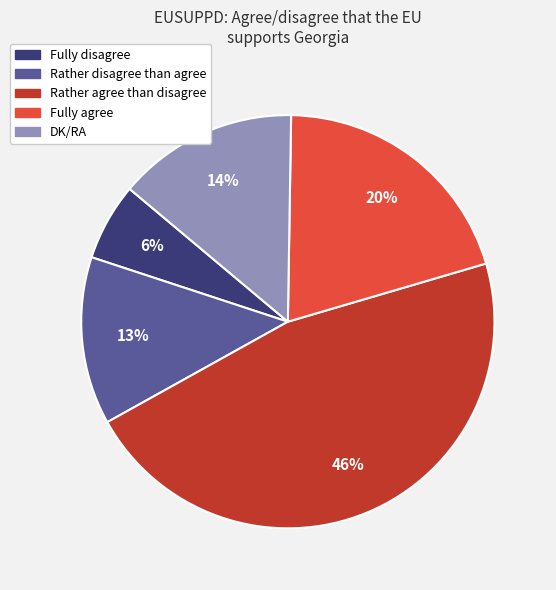

Is DK/RA the majority of the pie?

No